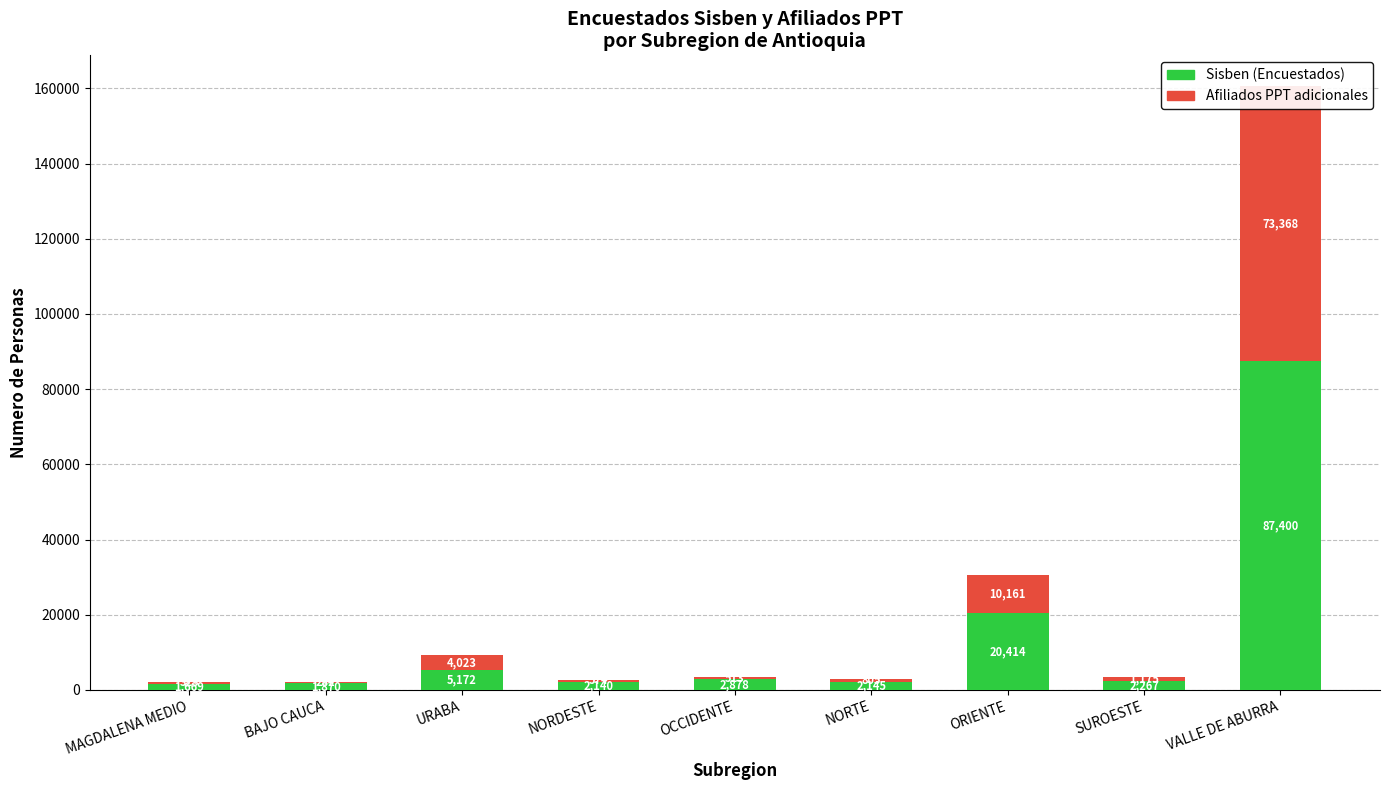

What is the difference between the maximum and minimum values in the Sisben (Encuestados) series?

85731